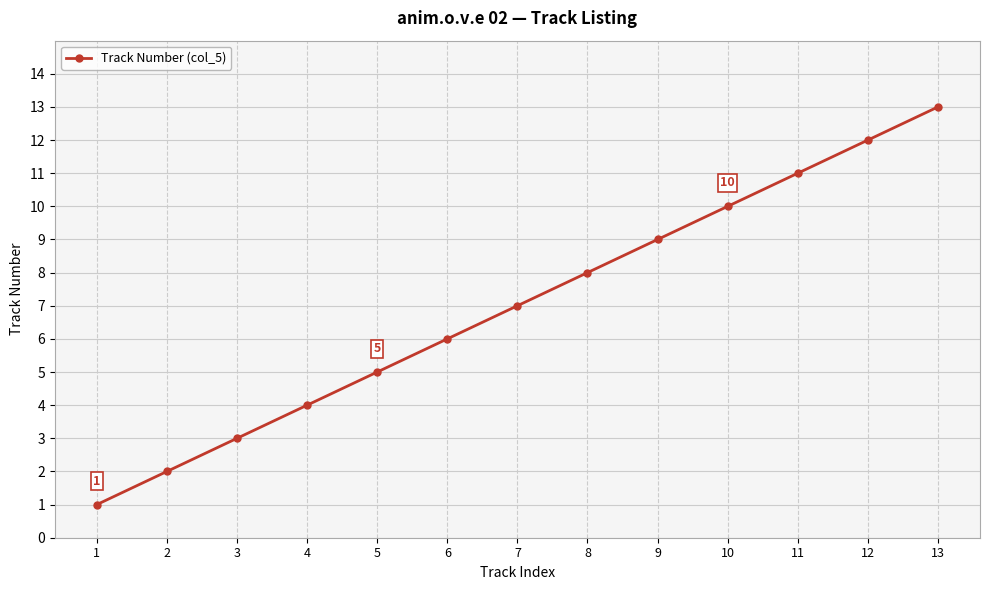

What is the average value?

7